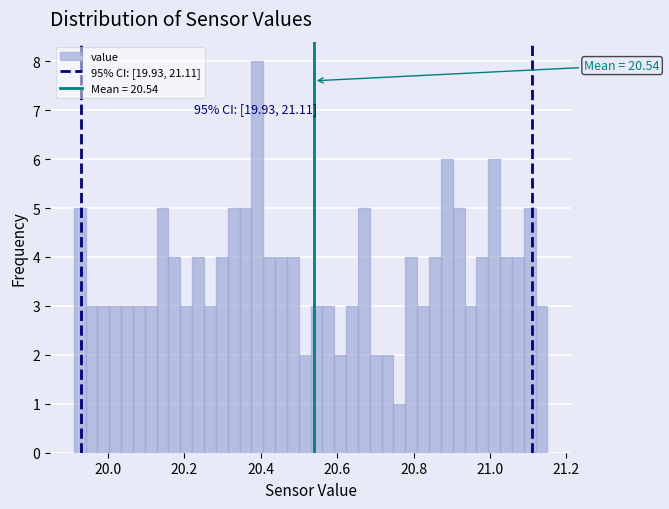

Read against the x-axis, roughly where is the centre of the tallest bar?

20.40